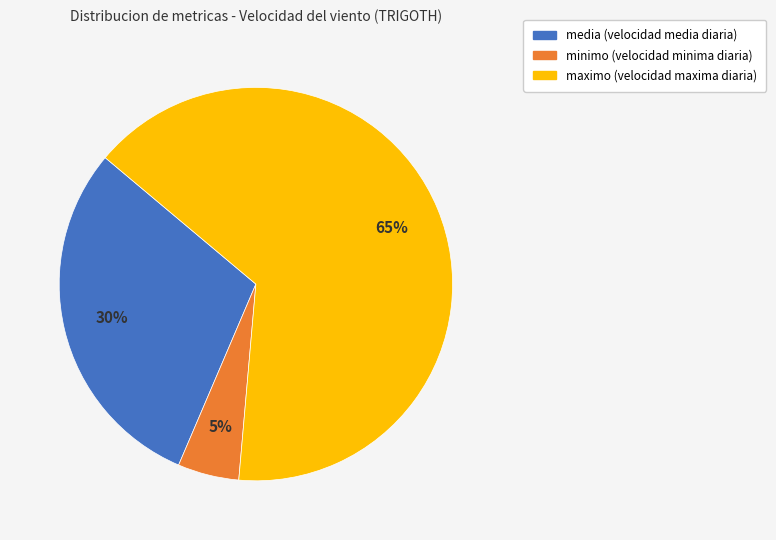

Is there a majority slice in this chart?

Yes